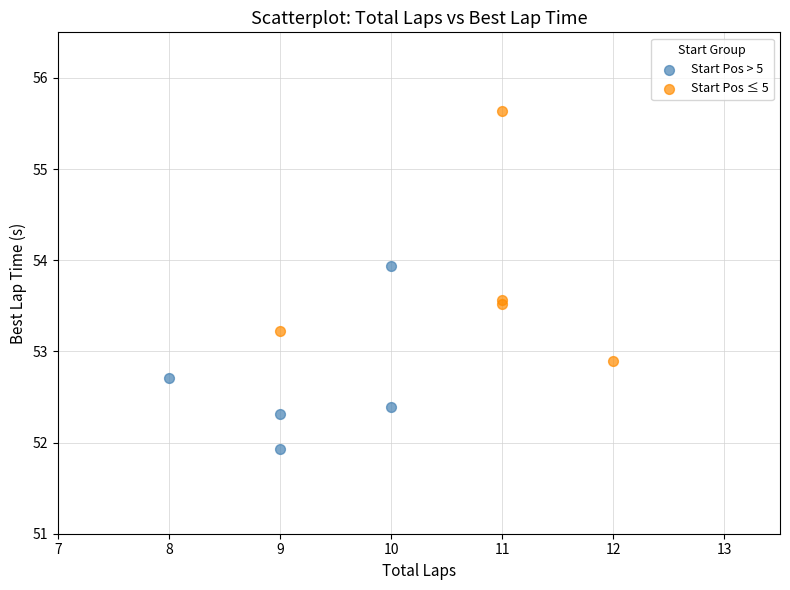

Which series reaches the maximum Y coordinate?

Start Pos ≤ 5